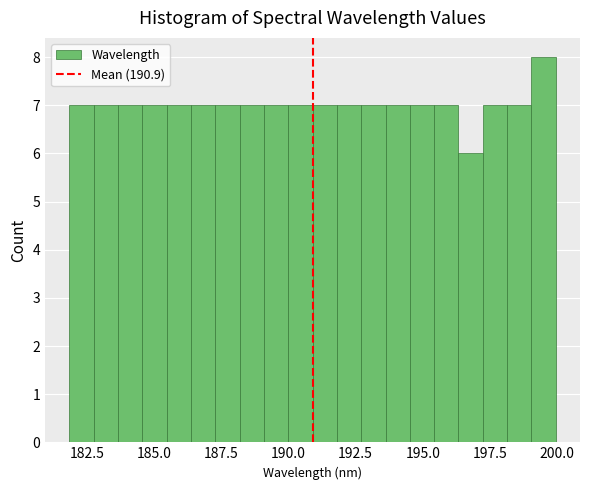

Around what value on the x-axis is the tallest bar? Give the approximate position of its centre, as read against the axis.

199.5